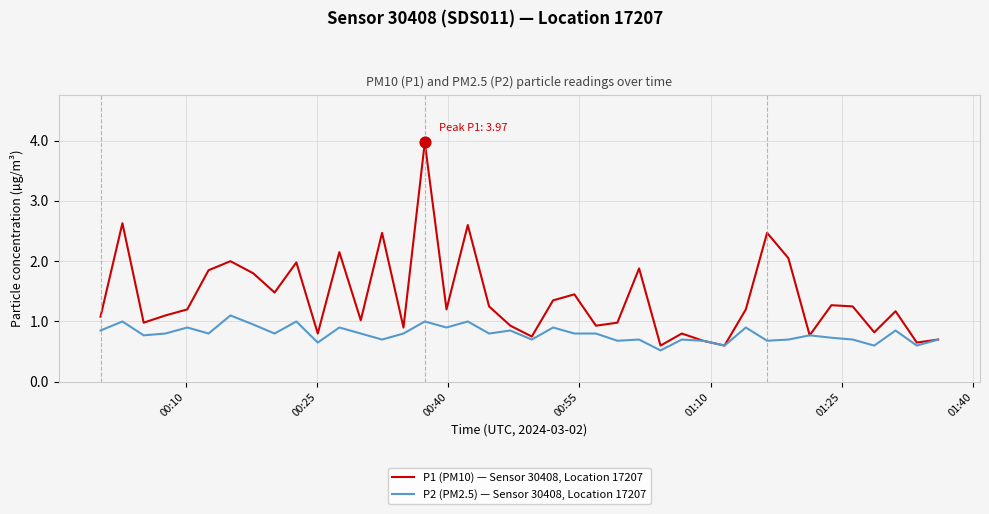

What are all the series names shown in the legend?

P1 (PM10) — Sensor 30408, Location 17207, P2 (PM2.5) — Sensor 30408, Location 17207